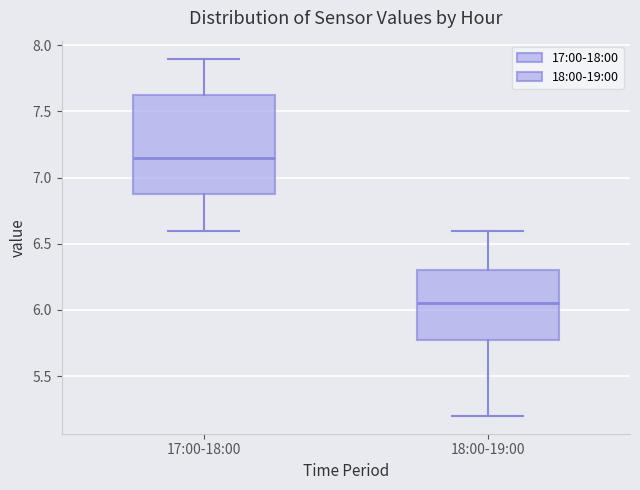

Reading left to right, transcribe this box plot: for each box, give where its median line is, the range the box spans, and where its two whiskers end, as read against the y-axis. The values are not printed on the chart, so give them approximately, as read against the axis.

17:00-18:00: median 7.15, box 6.90 to 7.65, whiskers 6.60 to 7.90
18:00-19:00: median 6.05, box 5.80 to 6.30, whiskers 5.20 to 6.60